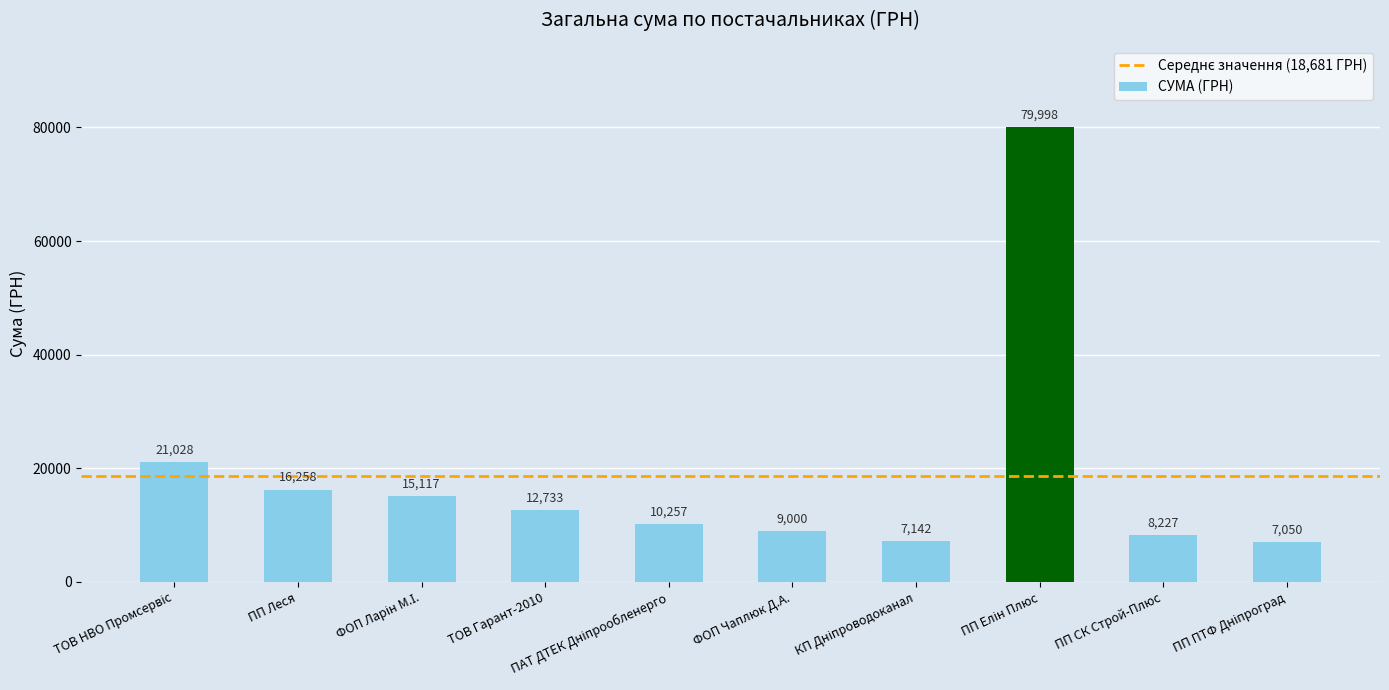

What is the difference between the maximum and minimum values?

72948.0